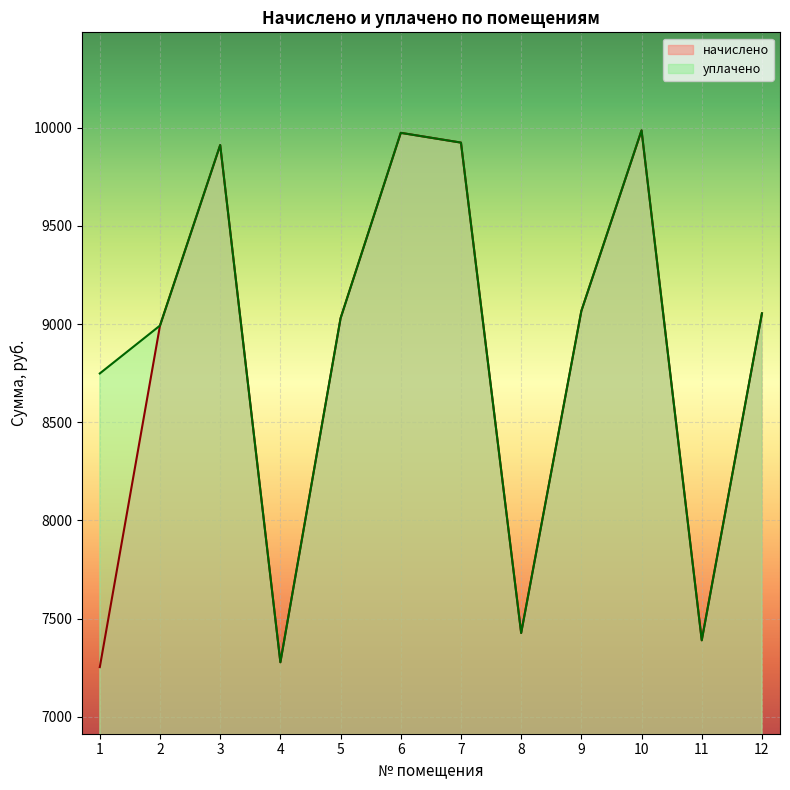

What is the average value of the уплачено series?

8898.3